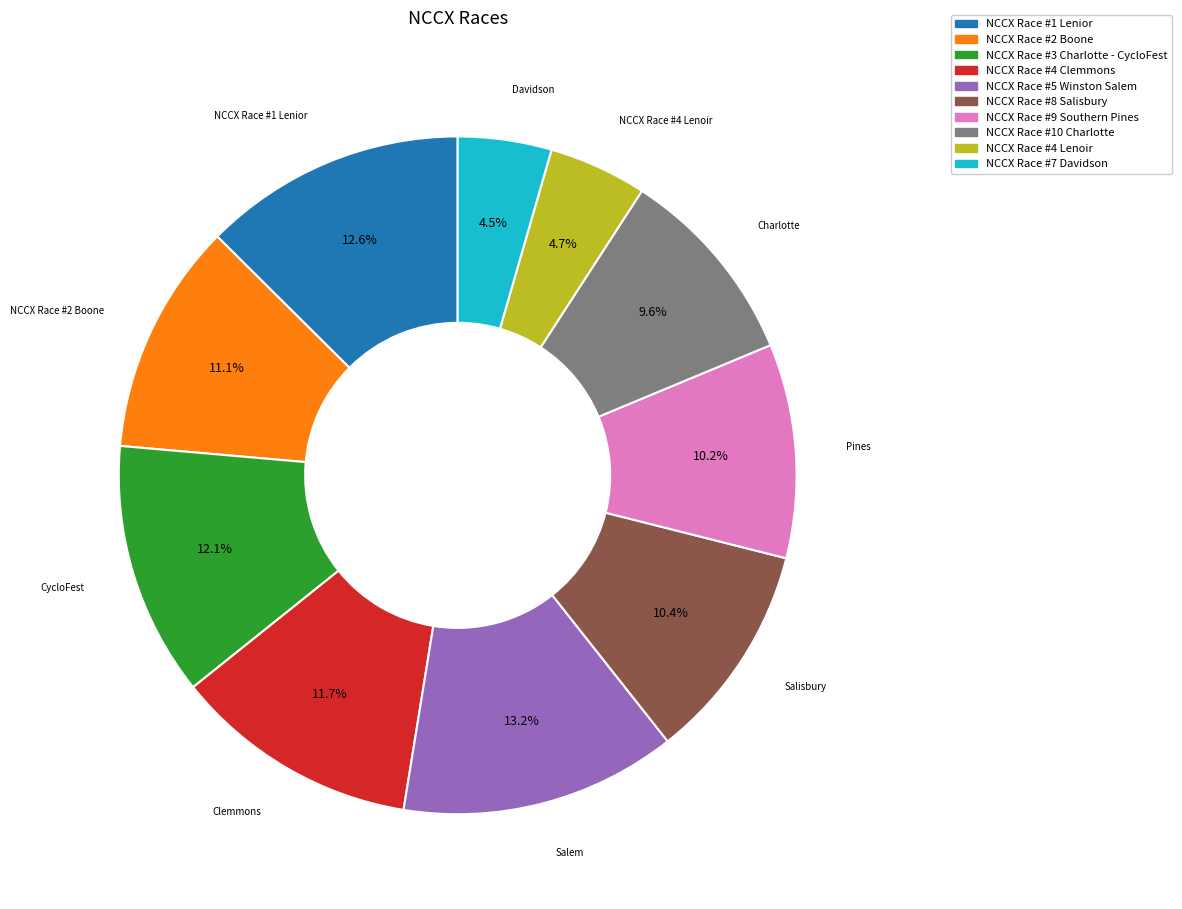

Which slice is the largest?

NCCX Race #5 Winston Salem